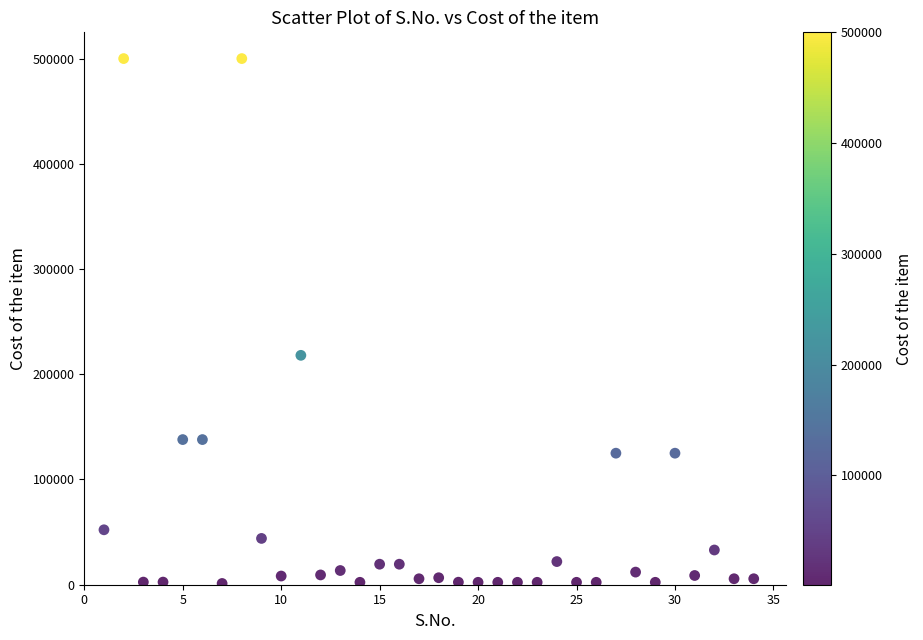

What is the range of X values (max minus min)?

33